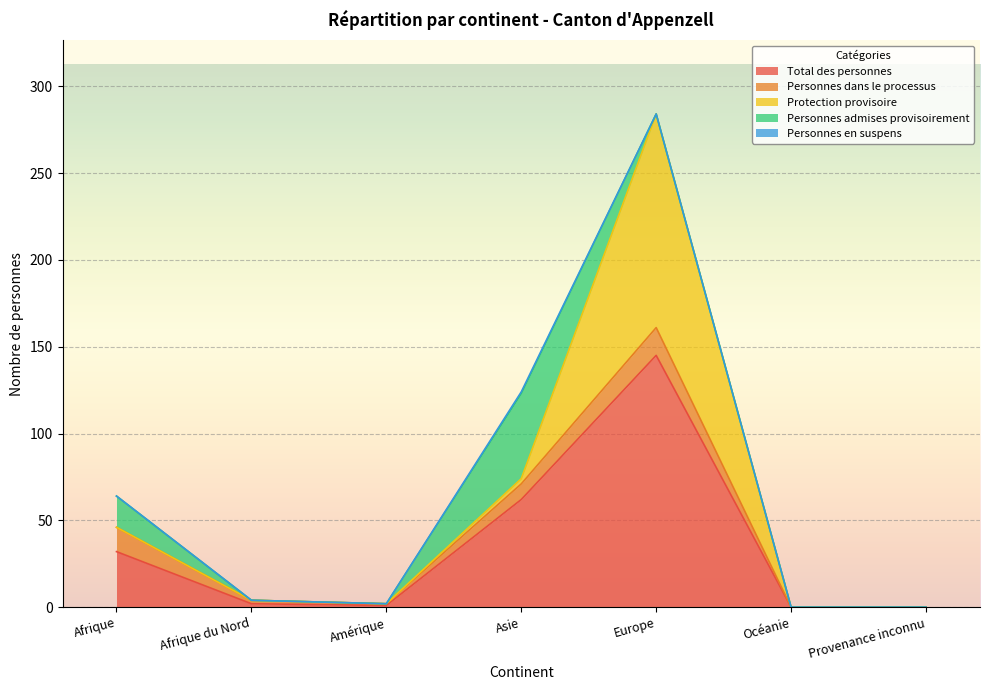

Is the value of Personnes dans le processus at Amérique greater than the value of Total des personnes at Afrique?

No